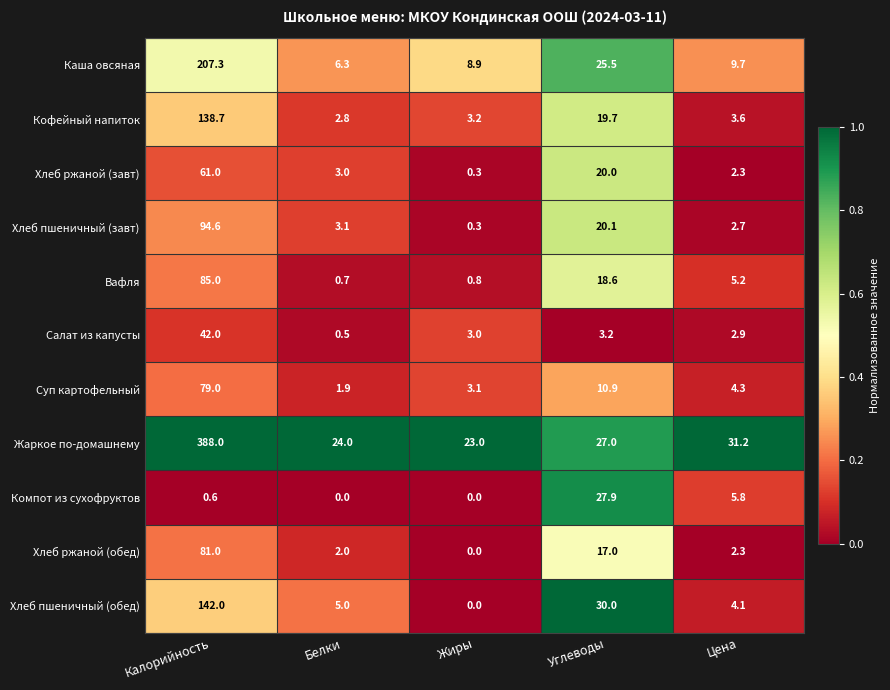

At which category is the sum across all series the highest?

Калорийность